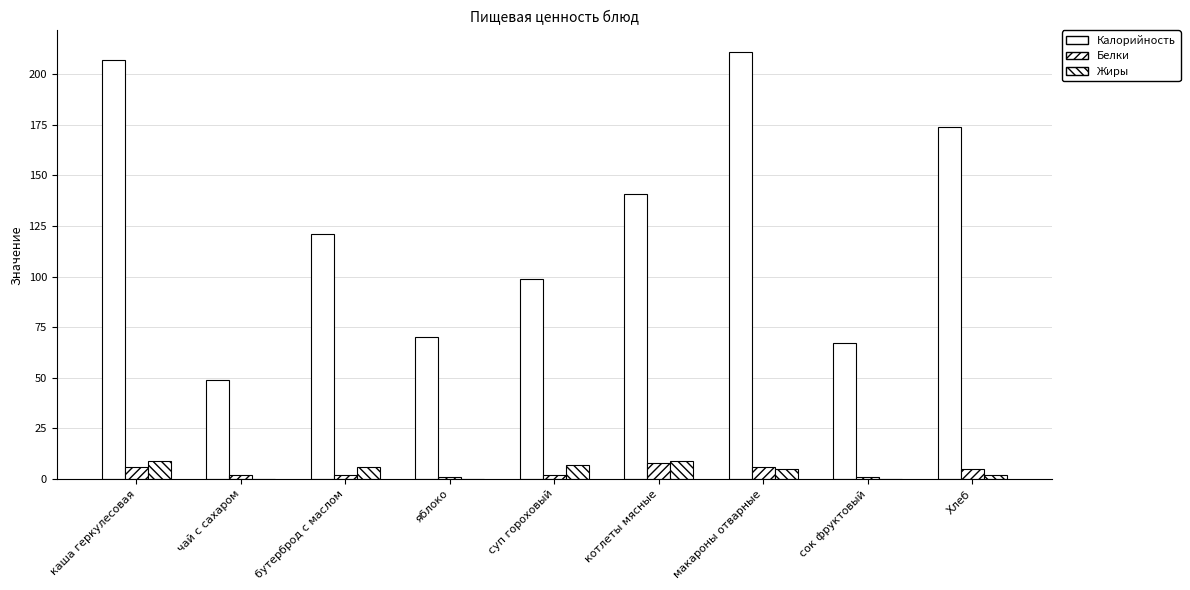

How many groups of bars are there?

9